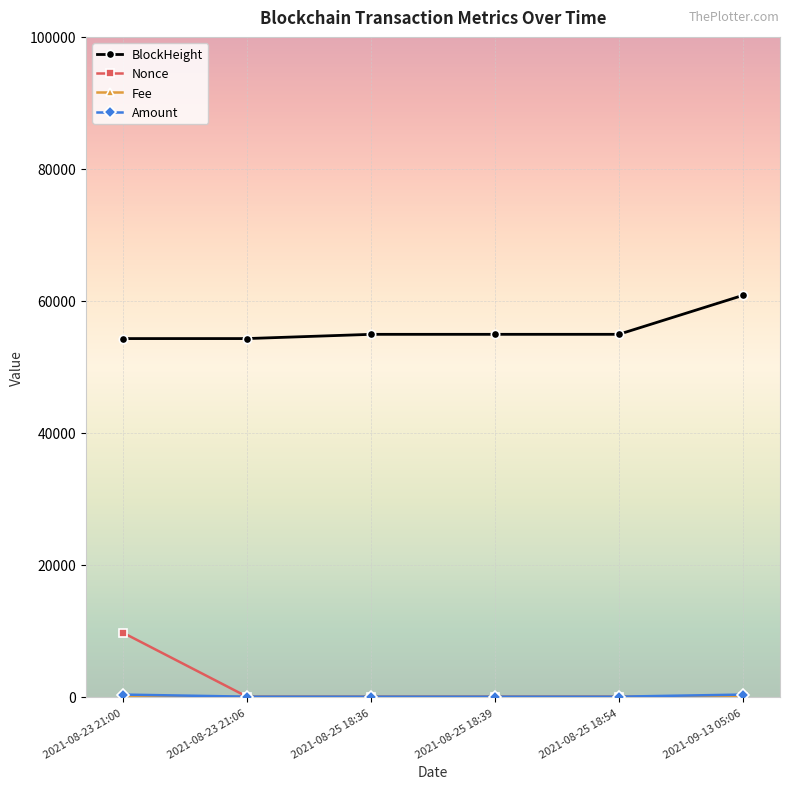

True or false: BlockHeight and Nonce cross at least once.

False